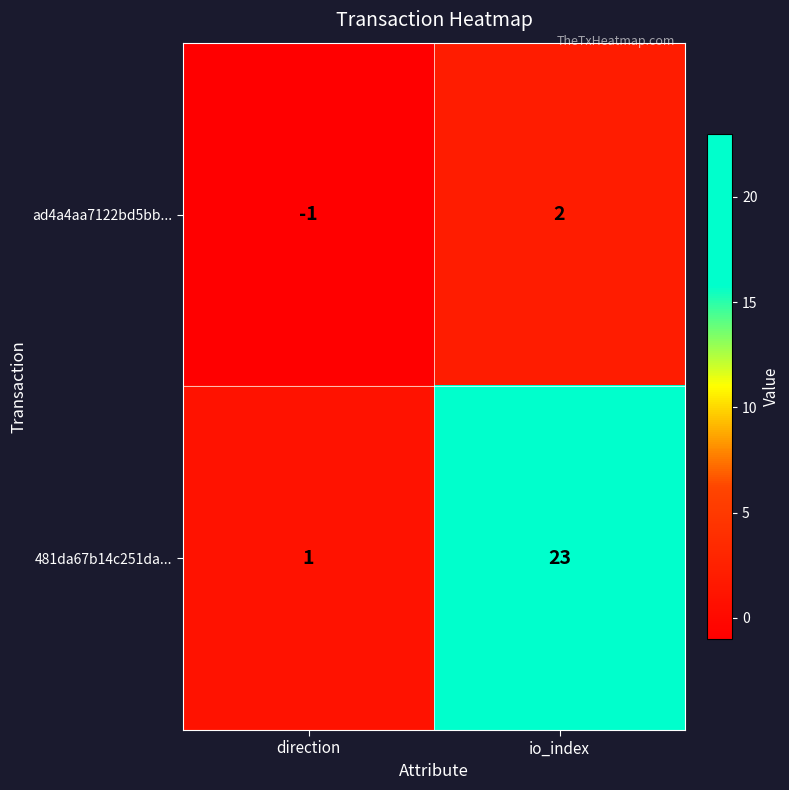

What is the difference between the maximum and minimum values in the 481da67b14c251da... series?

22